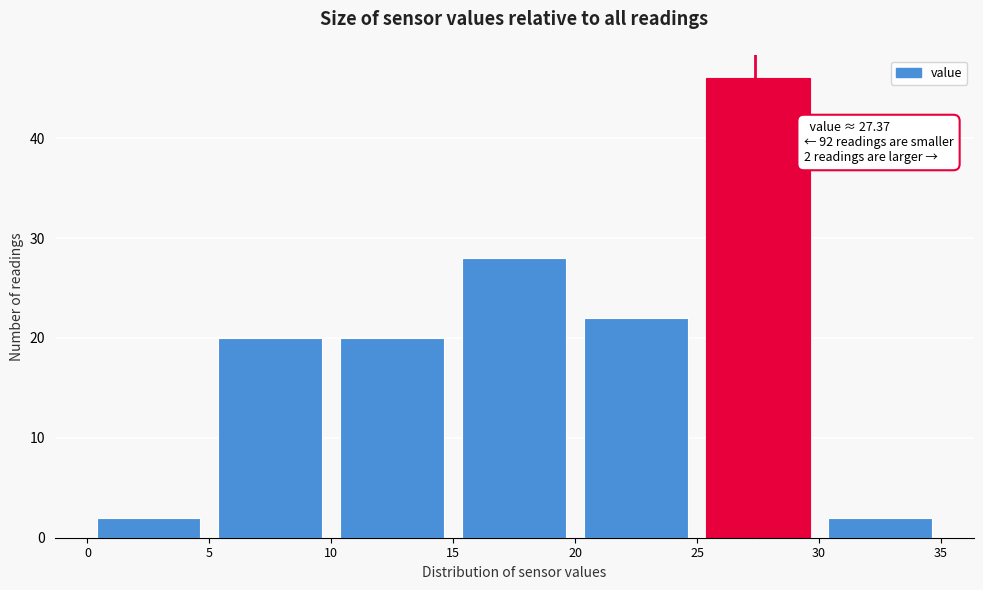

Which range on the x-axis has the tallest bar?

25 to 30